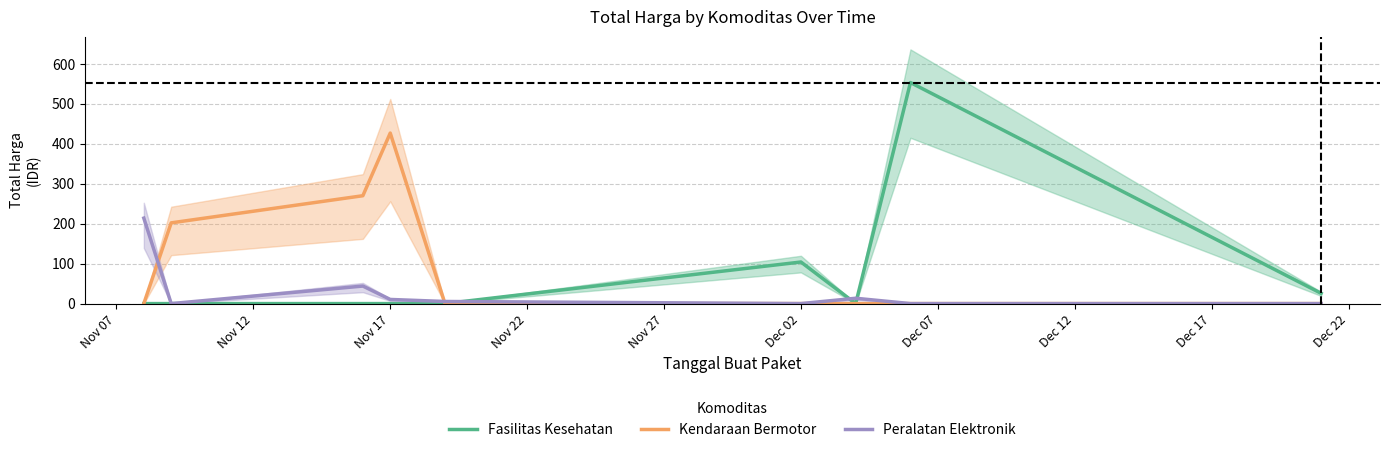

What is the maximum value for Fasilitas Kesehatan?

553.1